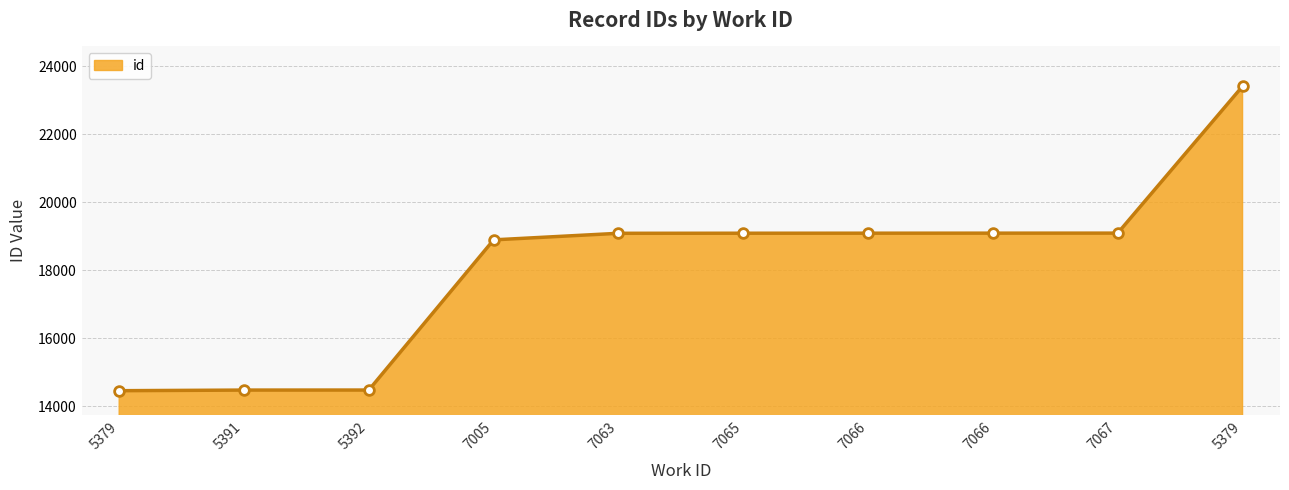

What is the sum of all values?

181153